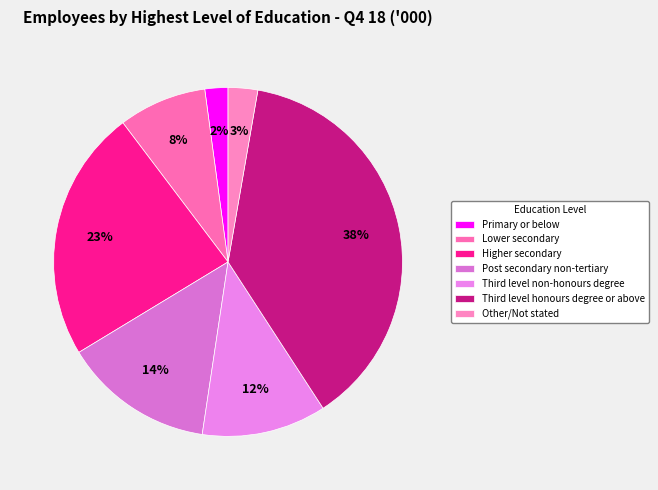

The Other/Not stated slice represents 1% of the pie. True or false?

False